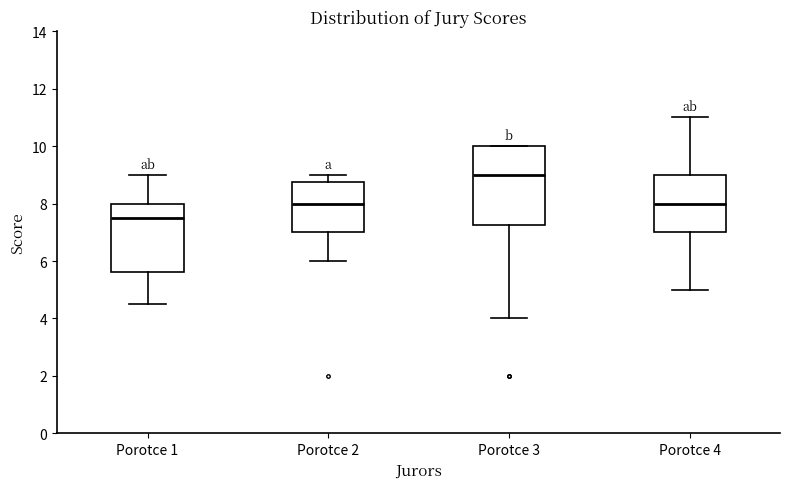

Reading left to right, read every box against the y-axis: the position of its median line, the range the box covers, and the ends of its whiskers. The values are not printed on the chart, so give them approximately, as read against the axis.

Porotce 1: median 7.6, box 5.6 to 8.0, whiskers 4.6 to 9.0
Porotce 2: median 8.0, box 7.0 to 8.8, whiskers 6.0 to 9.0
Porotce 3: median 9.0, box 7.2 to 10.0, whiskers 4.0 to 10.0
Porotce 4: median 8.0, box 7.0 to 9.0, whiskers 5.0 to 11.0